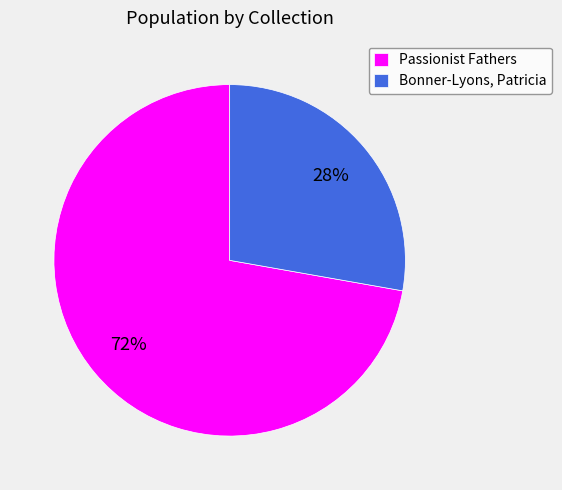

To the nearest percent, what is the average slice percentage?

50%